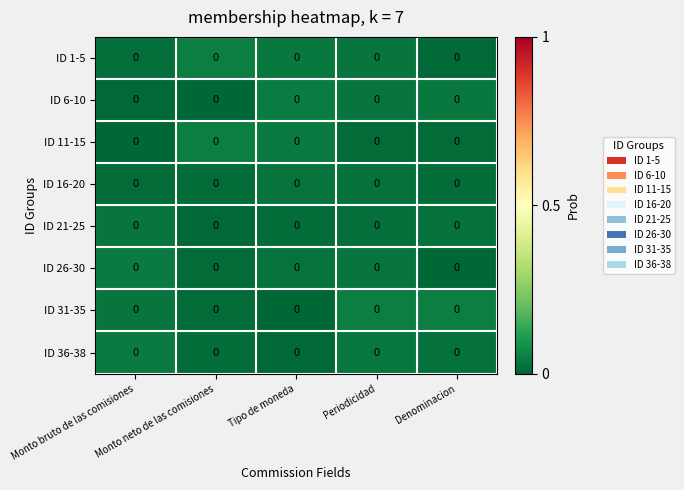

Reading left to right, list all the values displayed in this chart.

ID 1-5: Monto bruto de las comisiones=0.0	Monto neto de las comisiones=0.0	Tipo de moneda=0.0	Periodicidad=0.0	Denominacion=0.0
ID 6-10: Monto bruto de las comisiones=0.0	Monto neto de las comisiones=0.0	Tipo de moneda=0.0	Periodicidad=0.0	Denominacion=0.0
ID 11-15: Monto bruto de las comisiones=0.0	Monto neto de las comisiones=0.0	Tipo de moneda=0.0	Periodicidad=0.0	Denominacion=0.0
ID 16-20: Monto bruto de las comisiones=0.0	Monto neto de las comisiones=0.0	Tipo de moneda=0.0	Periodicidad=0.0	Denominacion=0.0
ID 21-25: Monto bruto de las comisiones=0.0	Monto neto de las comisiones=0.0	Tipo de moneda=0.0	Periodicidad=0.0	Denominacion=0.0
ID 26-30: Monto bruto de las comisiones=0.0	Monto neto de las comisiones=0.0	Tipo de moneda=0.0	Periodicidad=0.0	Denominacion=0.0
ID 31-35: Monto bruto de las comisiones=0.0	Monto neto de las comisiones=0.0	Tipo de moneda=0.0	Periodicidad=0.0	Denominacion=0.0
ID 36-38: Monto bruto de las comisiones=0.0	Monto neto de las comisiones=0.0	Tipo de moneda=0.0	Periodicidad=0.0	Denominacion=0.0